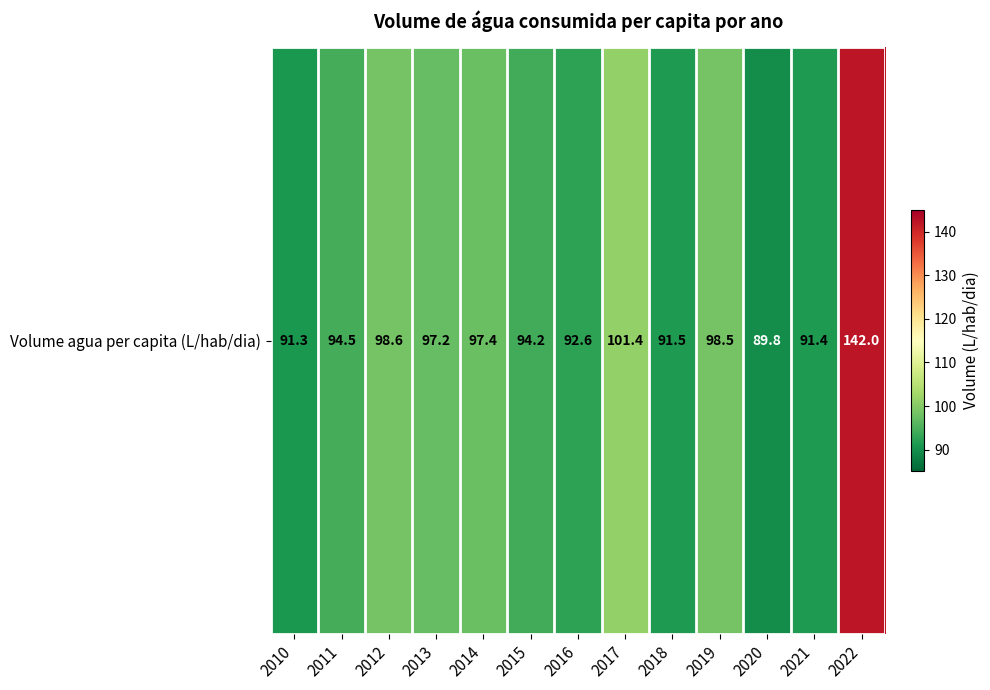

Where does the data first go above 94?

2011